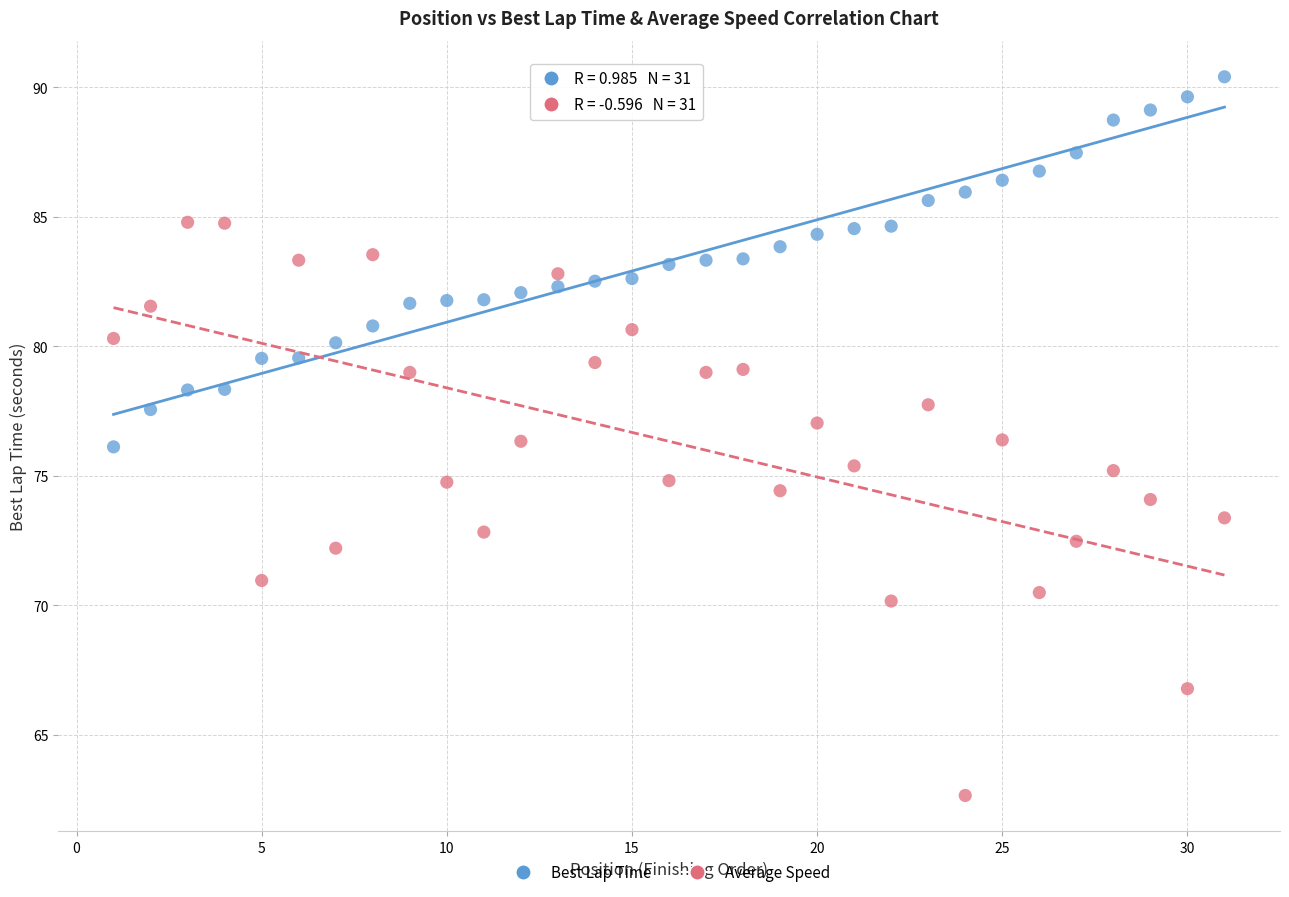

Which series reaches the maximum Y coordinate?

Best Lap Time